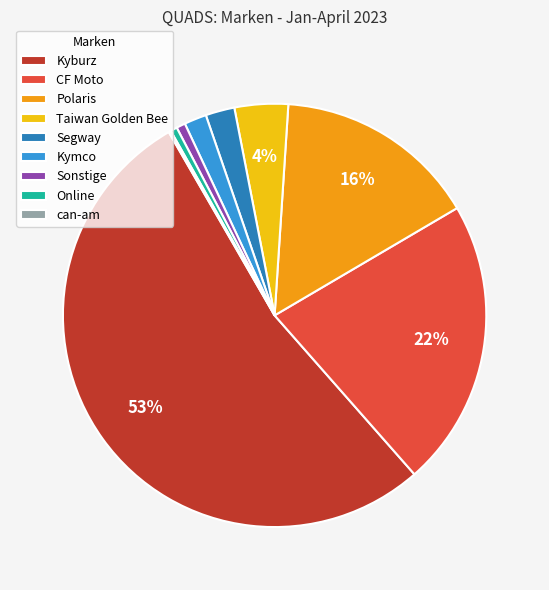

Is Kyburz the majority of the pie?

Yes